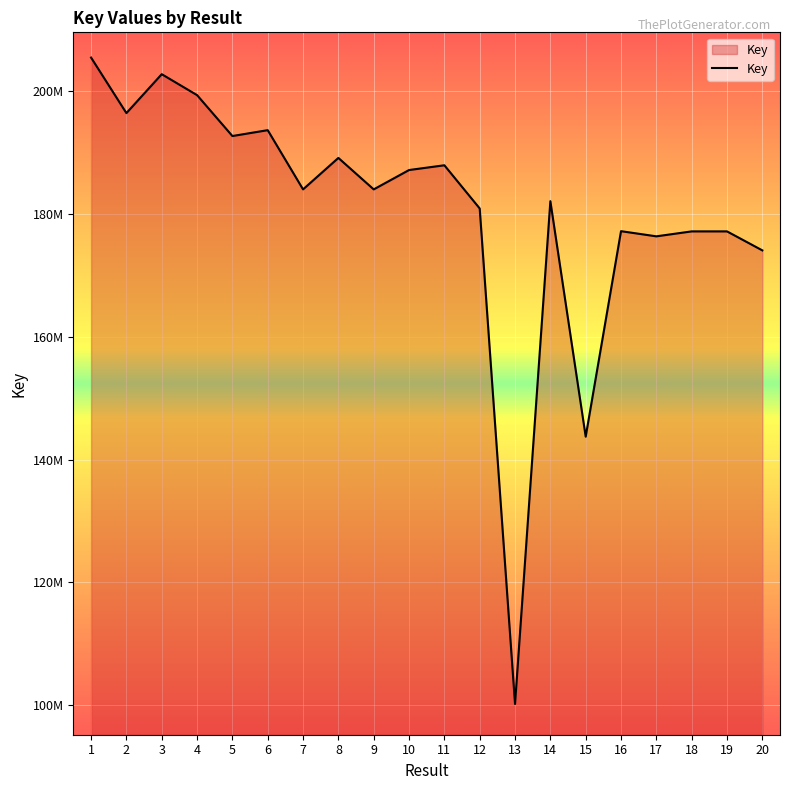

Does the chart have visible grid lines?

Yes